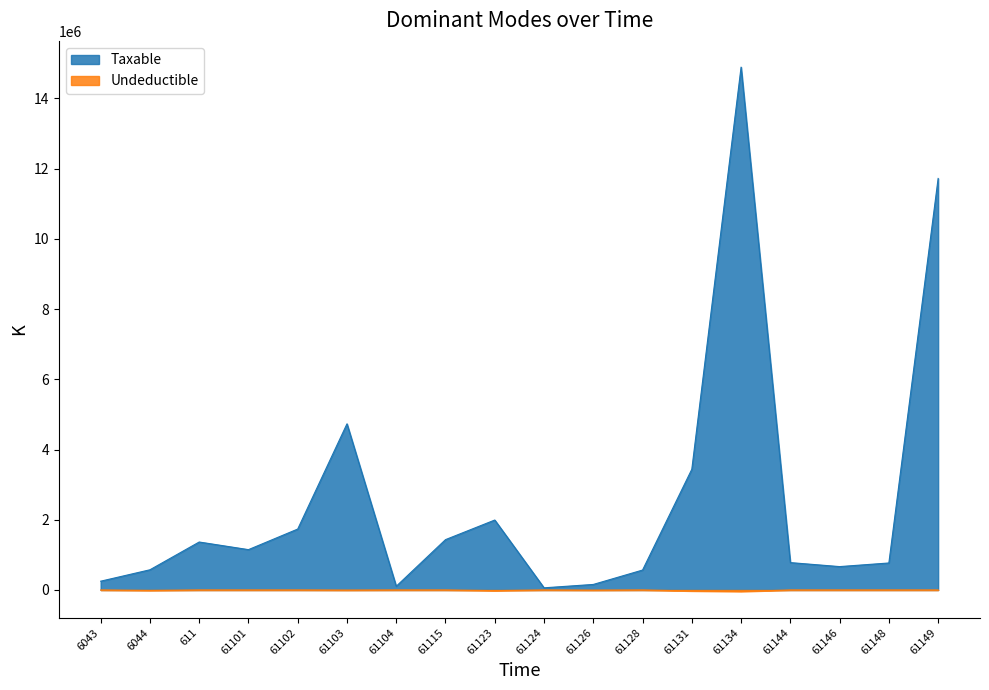

At how many categories does at least one series exceed 9583224?

2